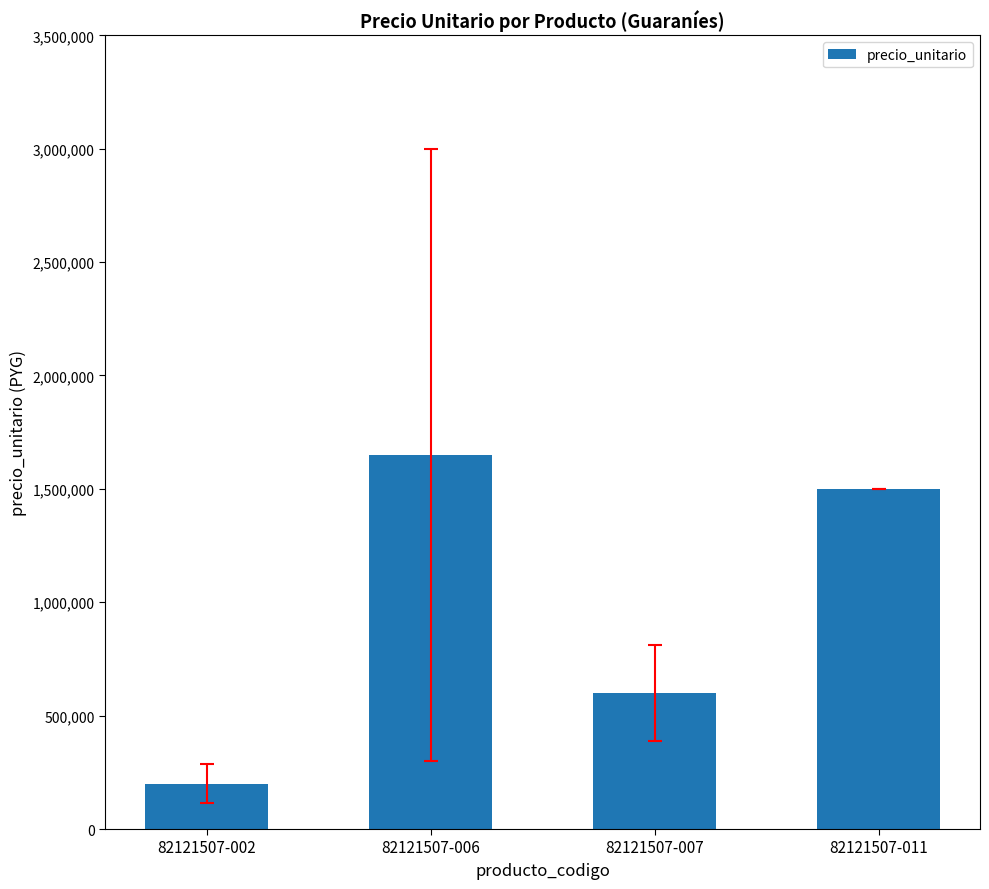

What is the change in value from 82121507-006 to 82121507-011?

-150000